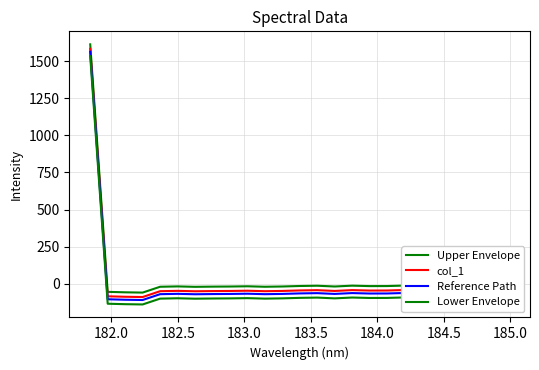

True or false: Lower Envelope and Upper Envelope intersect in this chart.

False